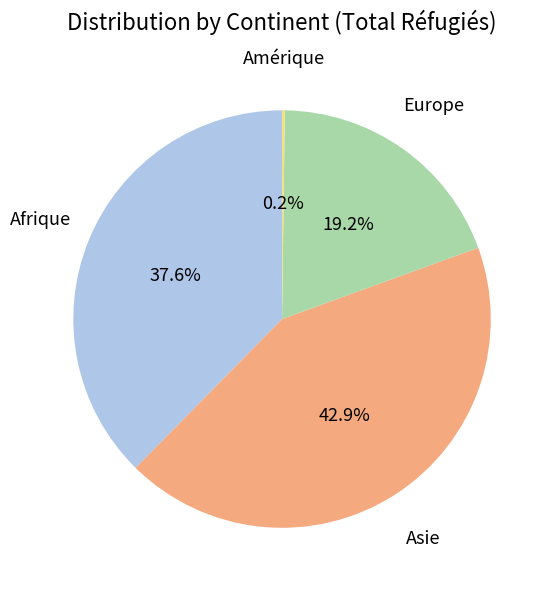

Does Asie account for over 50% of the chart?

No